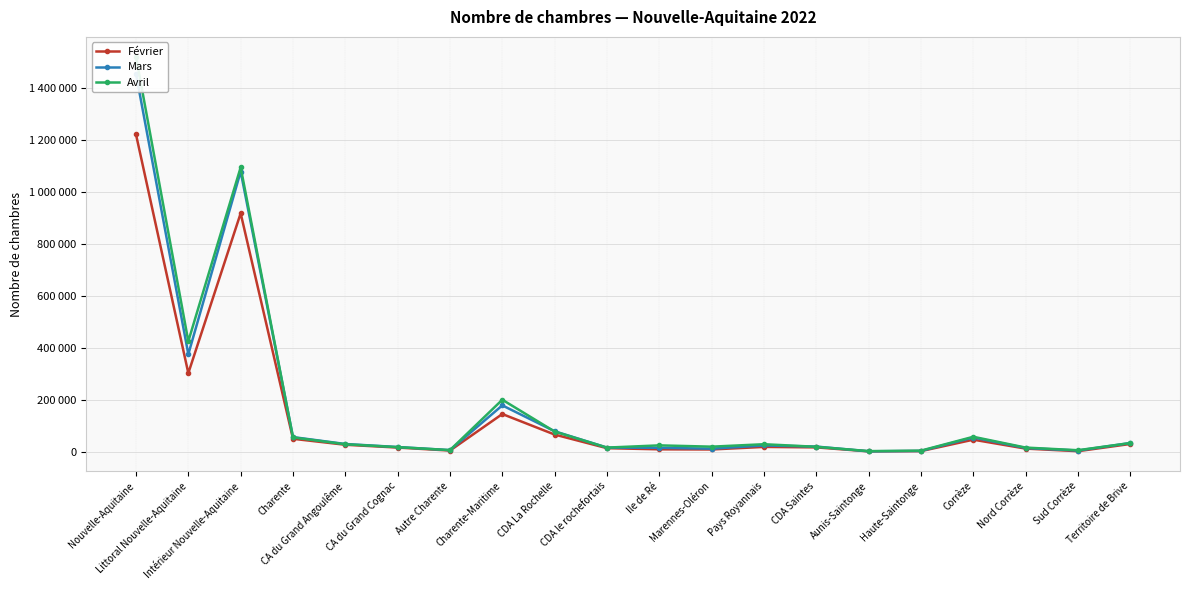

Which label corresponds to the smallest value in the chart?

Aunis-Saintonge